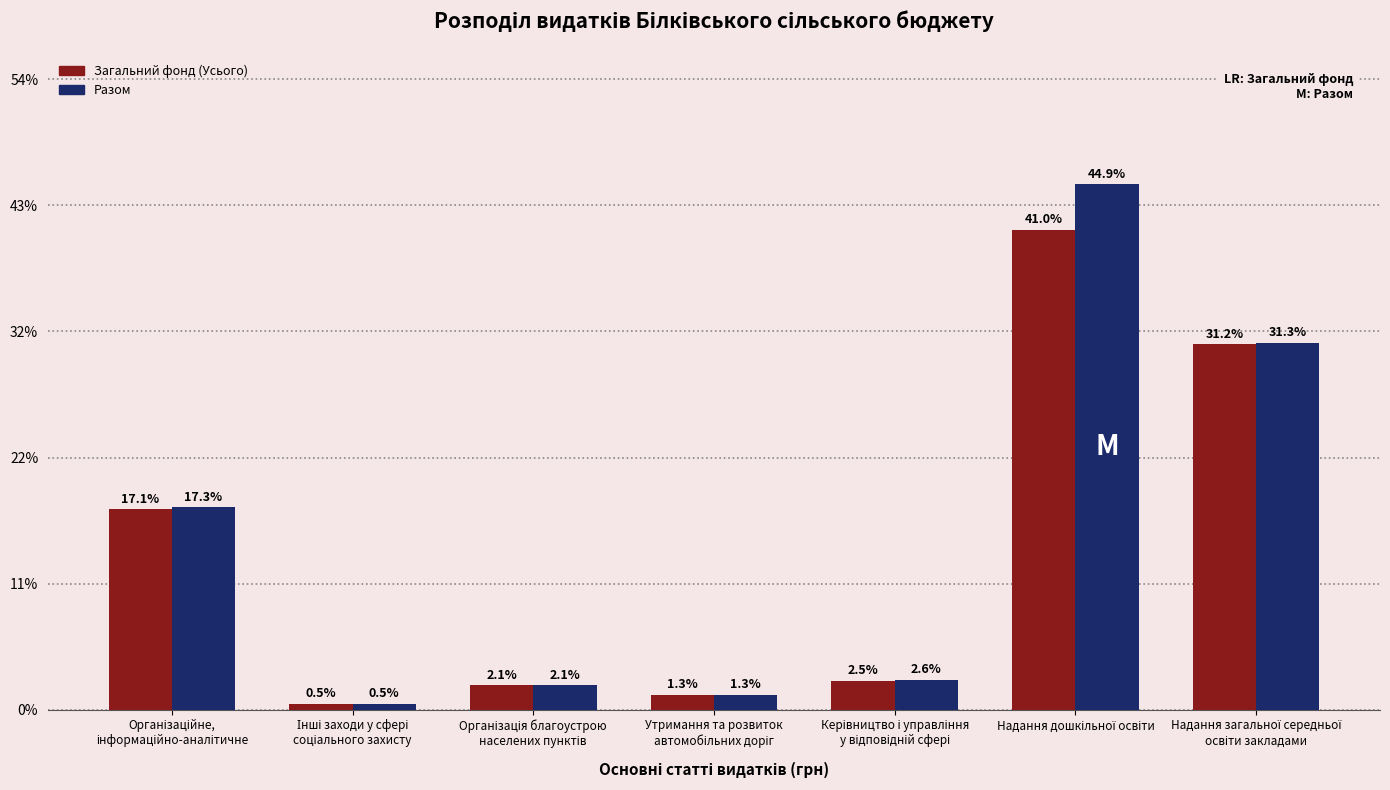

What is the sum of all Разом values?

100.0